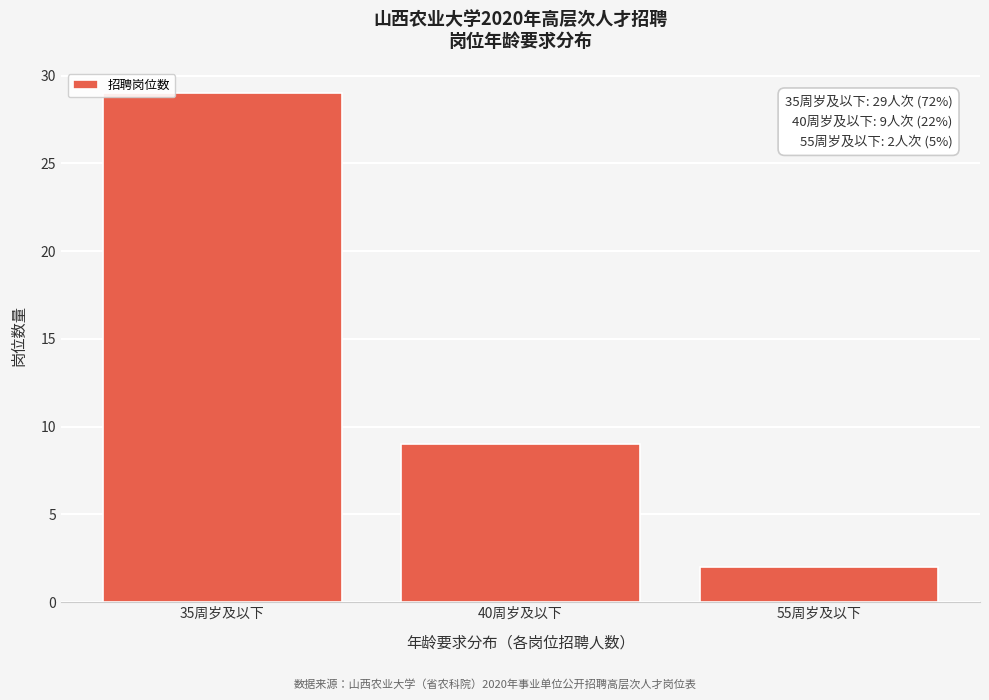

Reading right to left, what are all the values shown in this chart?

2	9	29